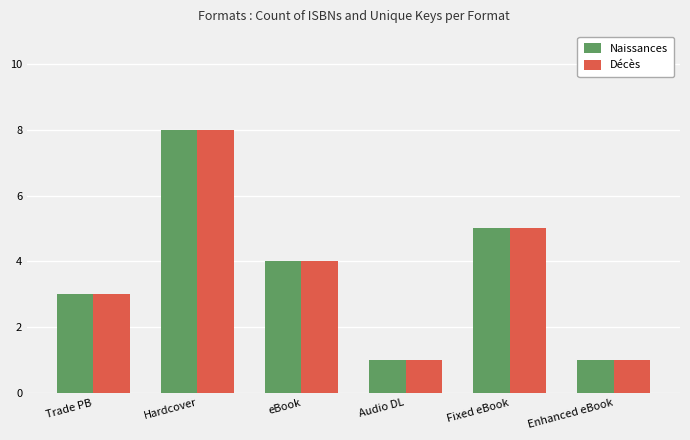

At which category is the sum across all series the highest?

Hardcover